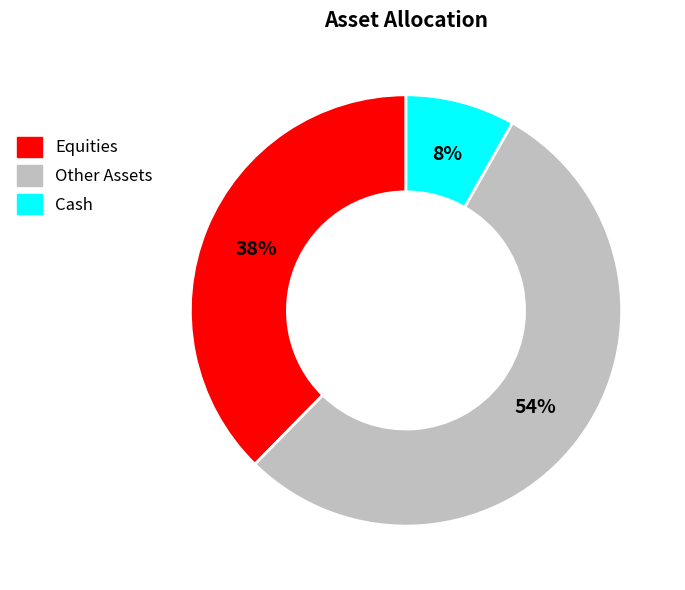

To the nearest percent, what is the difference between the largest and smallest slice percentages?

46%